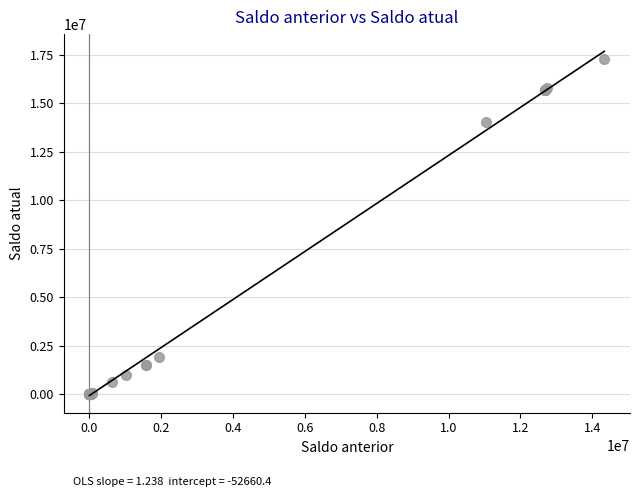

What Y value in the scatter plot is closest to 8658187?

14041270.9